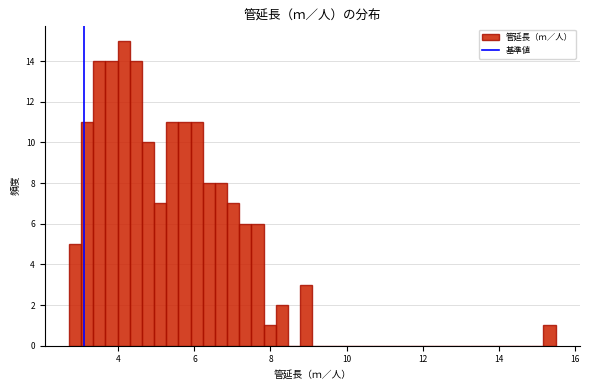

Read against the x-axis, roughly where is the centre of the tallest bar?

4.2